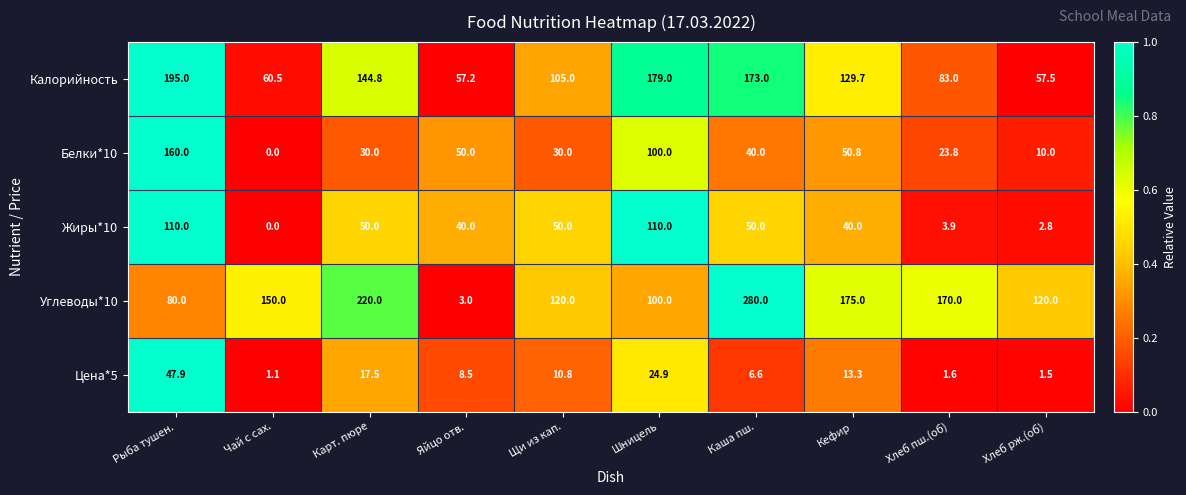

Rank the series by their maximum value, from highest to lowest.

Углеводы*10, Калорийность, Белки*10, Жиры*10, Цена*5